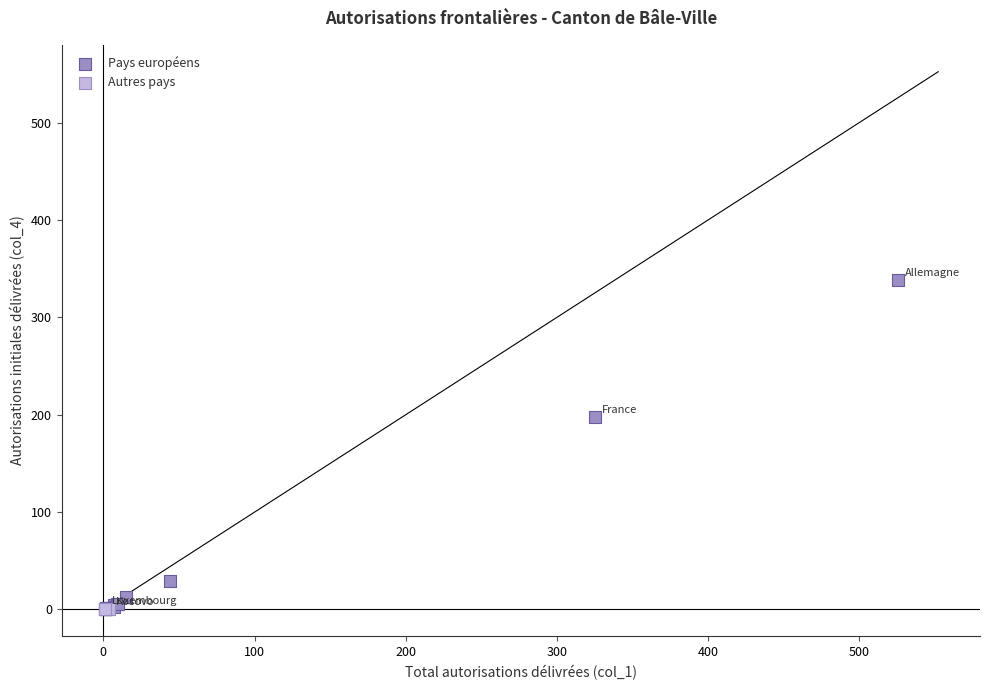

What are all the series names shown in the legend?

Pays européens, Autres pays